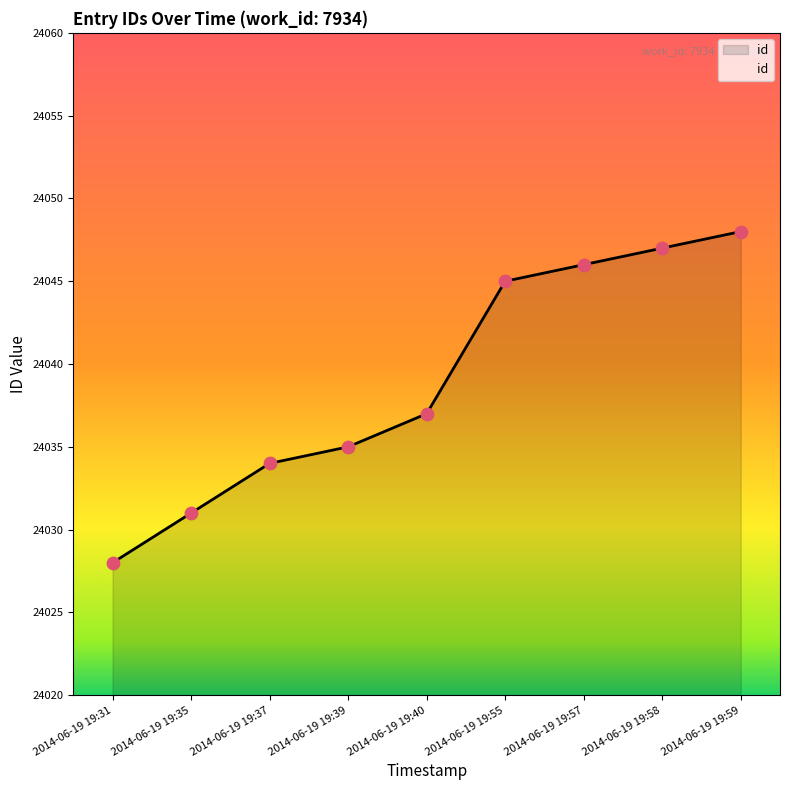

Between 2014-06-19 19:40 and 2014-06-19 19:57, which is larger?

2014-06-19 19:57